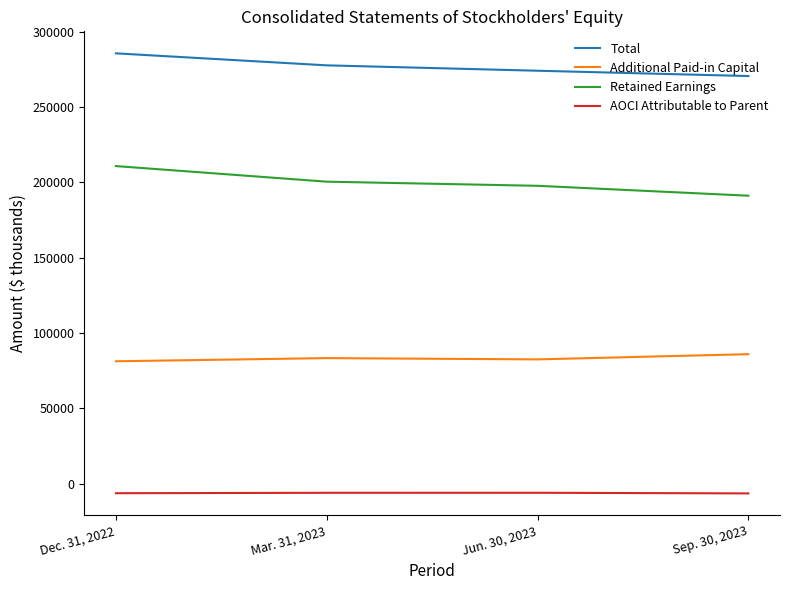

Rank the series at Dec. 31, 2022 from highest to lowest value.

Total, Retained Earnings, Additional Paid-in Capital, AOCI Attributable to Parent